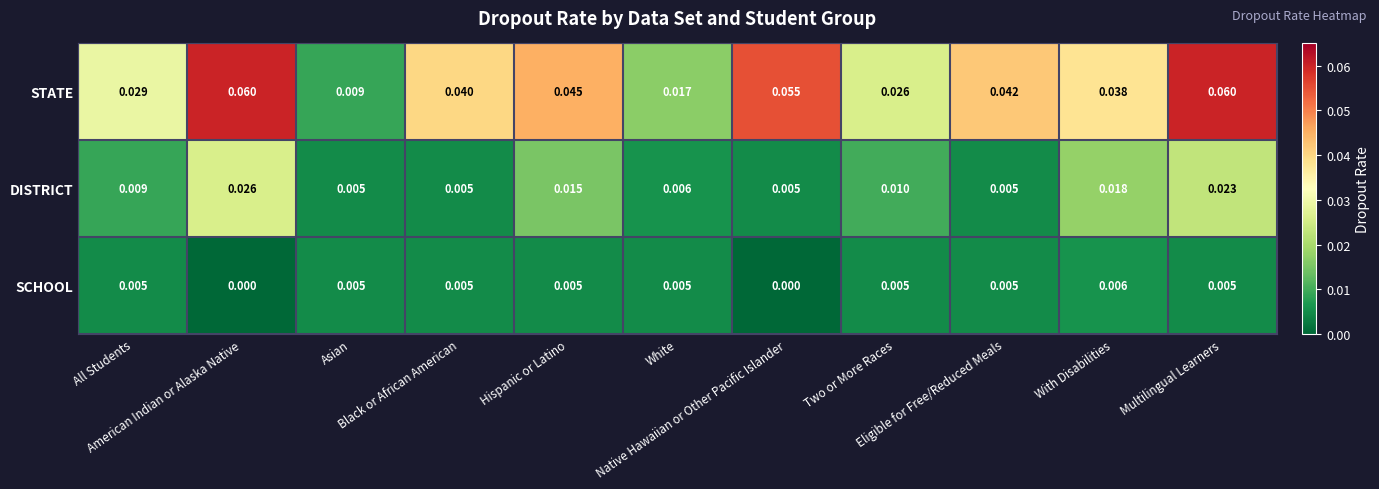

Which series has the largest total across all categories?

STATE